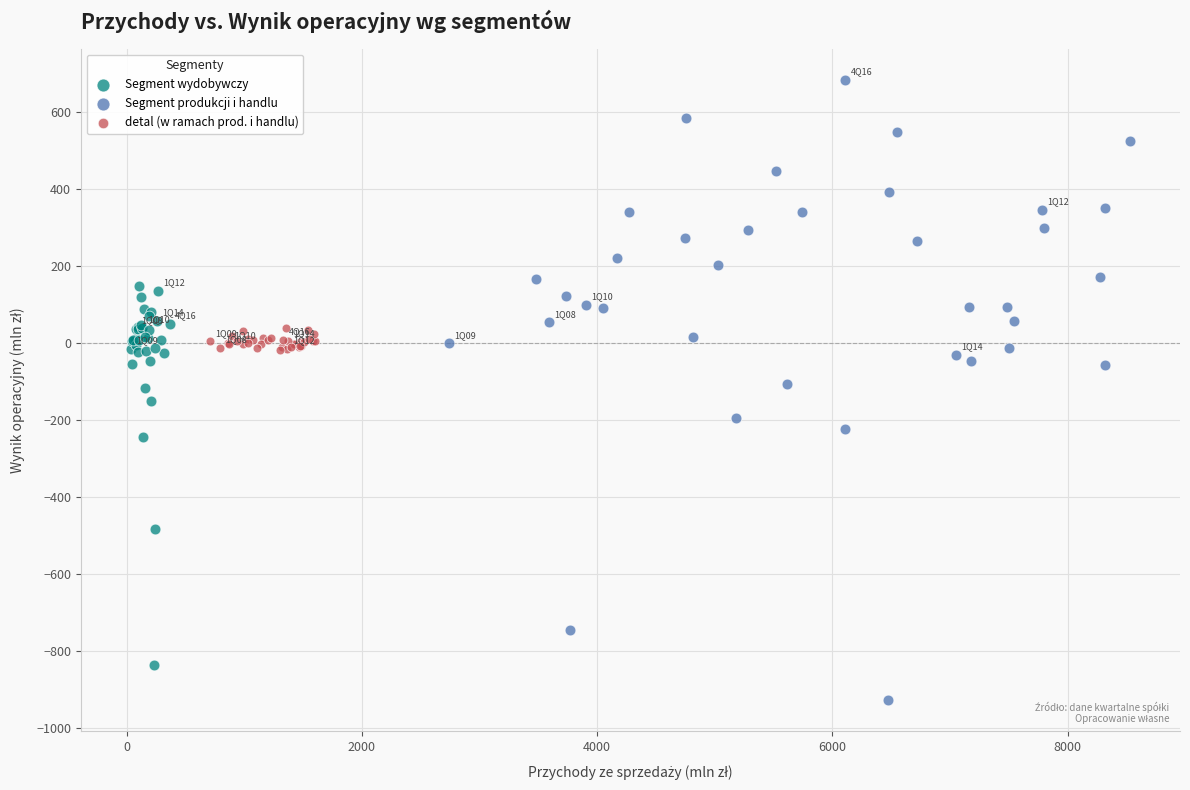

Which series contains the lowest Y value?

Segment produkcji i handlu